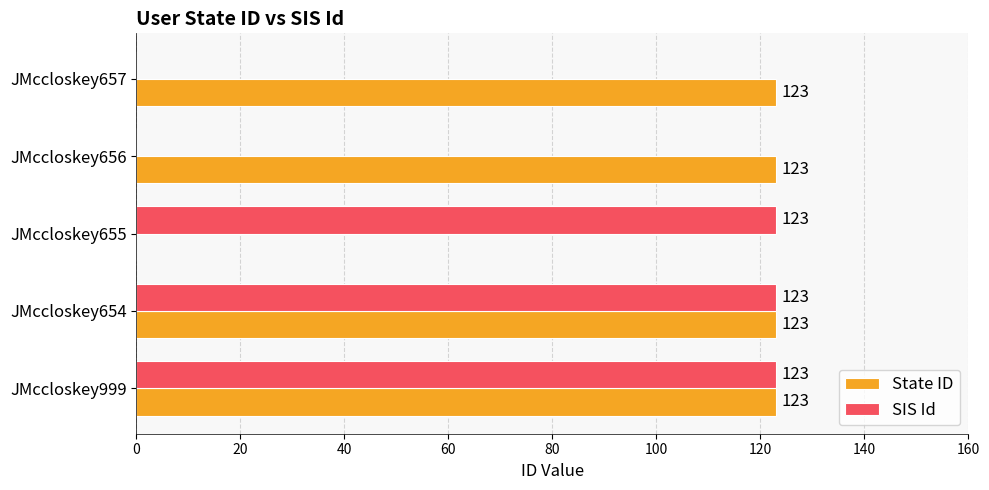

What is the total value across all series at JMccloskey657?

123